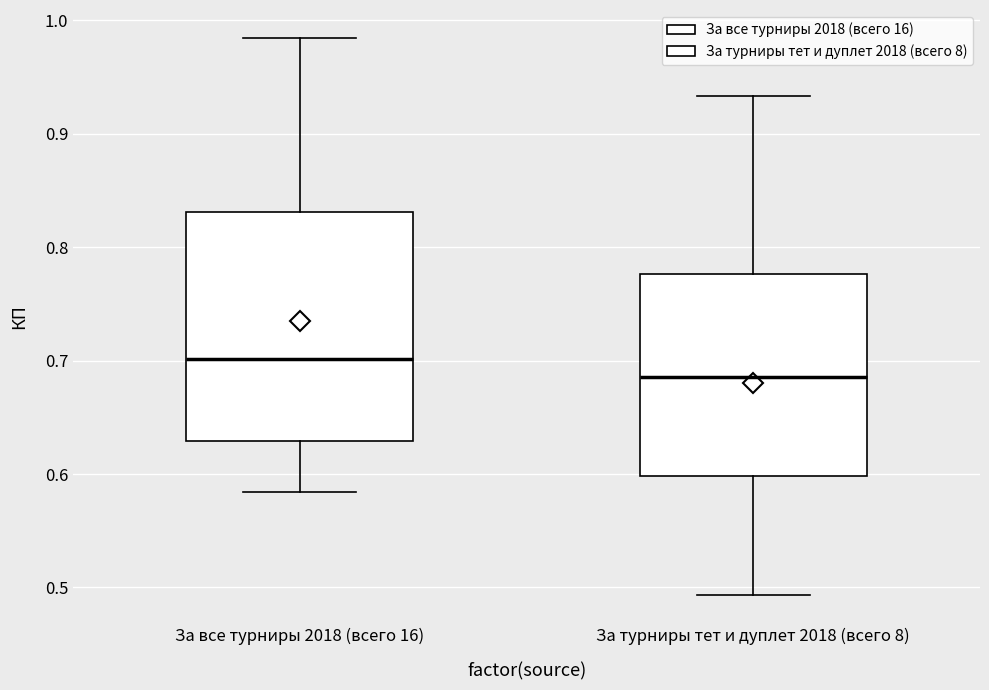

Reading left to right, read every box against the y-axis: the position of its median line, the range the box covers, and the ends of its whiskers. The values are not printed on the chart, so give them approximately, as read against the axis.

За все турниры 2018 (всего 16): median 0.70, box 0.63 to 0.83, whiskers 0.58 to 0.98
За турниры тет и дуплет 2018 (всего 8): median 0.69, box 0.60 to 0.78, whiskers 0.49 to 0.93